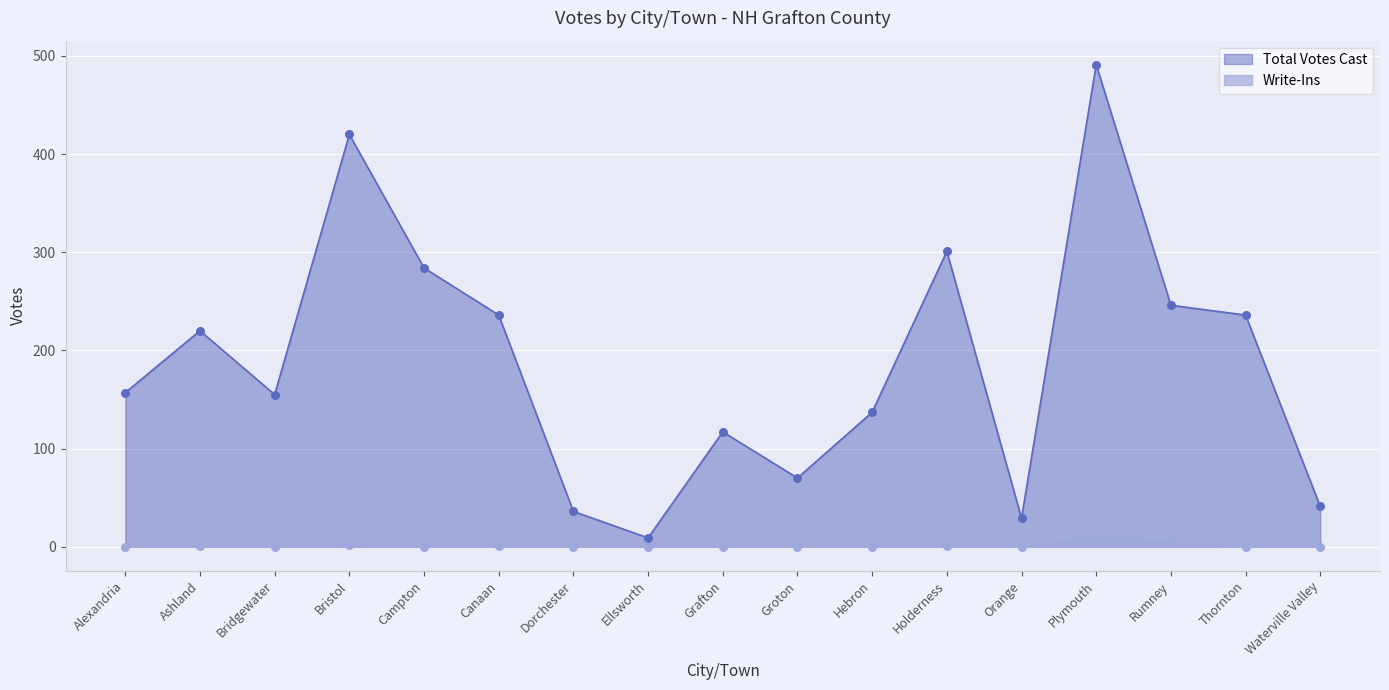

Which series contains the highest Y value?

Total Votes Cast